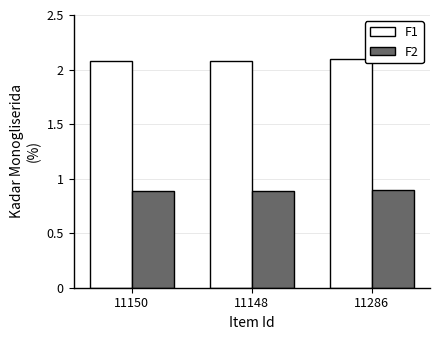

What is the total value across all series at 11150?

3.0